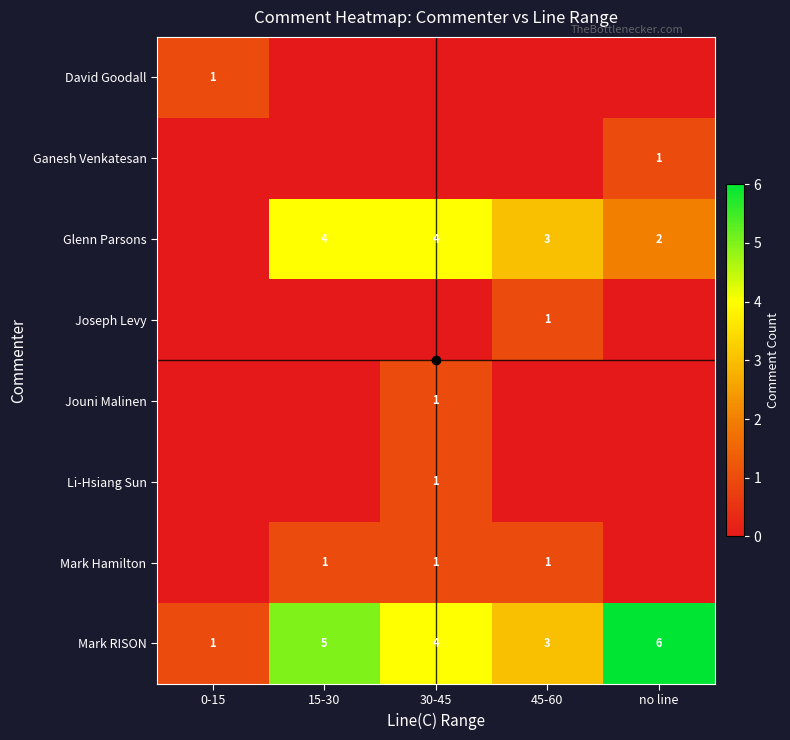

Which has a higher value, 45-60 or 0-15?

0-15